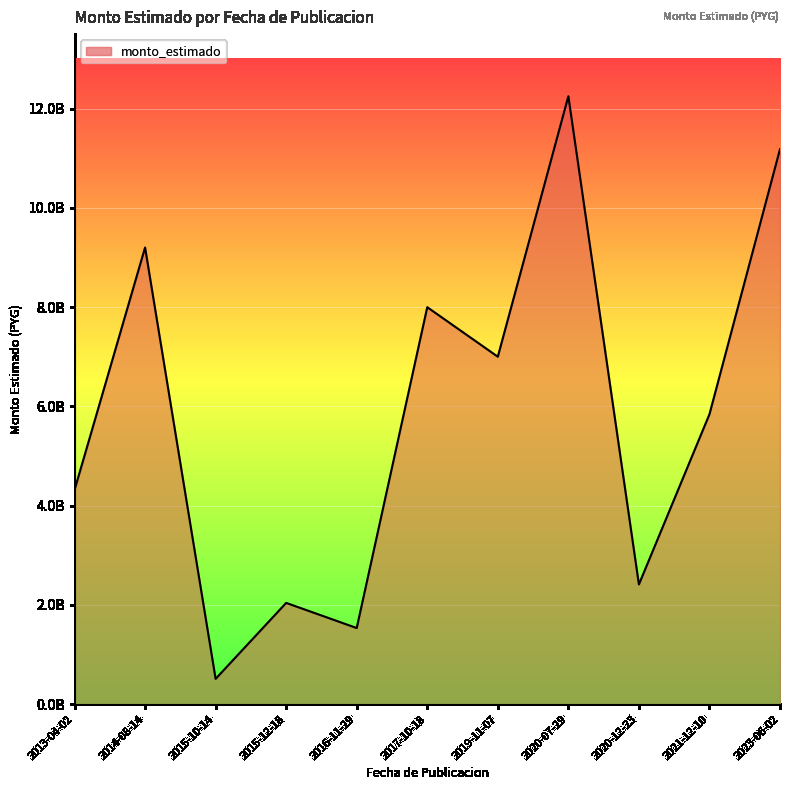

Does the chart have visible grid lines?

Yes